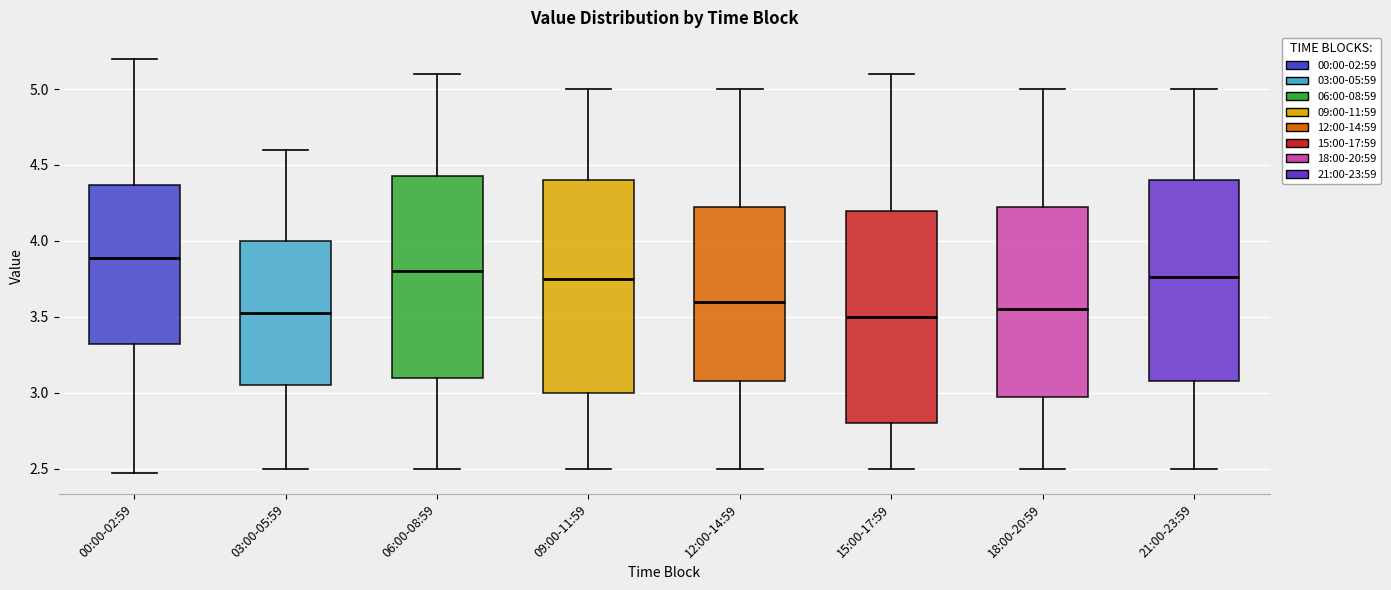

Reading left to right, transcribe this box plot: for each box, give where its median line is, the range the box spans, and where its two whiskers end, as read against the y-axis. The values are not printed on the chart, so give them approximately, as read against the axis.

00:00-02:59: median 3.90, box 3.30 to 4.35, whiskers 2.45 to 5.20
03:00-05:59: median 3.55, box 3.05 to 4.00, whiskers 2.50 to 4.60
06:00-08:59: median 3.80, box 3.10 to 4.45, whiskers 2.50 to 5.10
09:00-11:59: median 3.75, box 3.00 to 4.40, whiskers 2.50 to 5.00
12:00-14:59: median 3.60, box 3.10 to 4.25, whiskers 2.50 to 5.00
15:00-17:59: median 3.50, box 2.80 to 4.20, whiskers 2.50 to 5.10
18:00-20:59: median 3.55, box 3.00 to 4.25, whiskers 2.50 to 5.00
21:00-23:59: median 3.75, box 3.10 to 4.40, whiskers 2.50 to 5.00